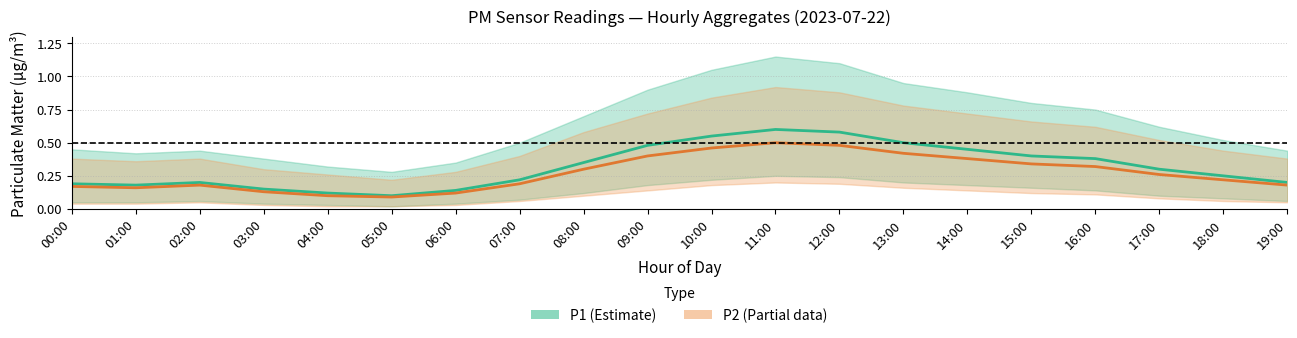

Which has a higher value, 04:00 or 01:00?

01:00